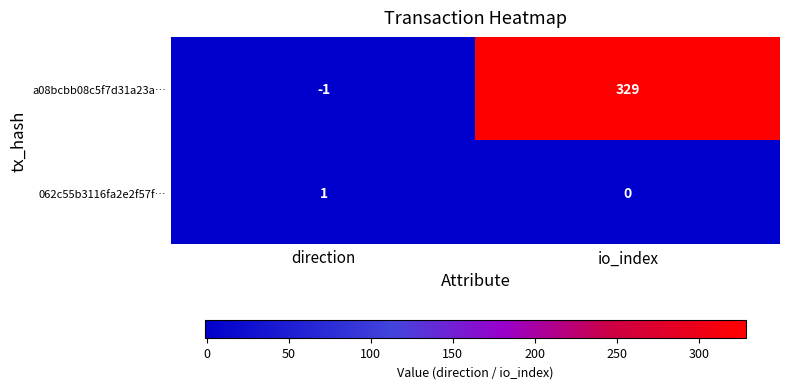

What is the difference between the maximum and minimum values in the a08bcbb08c5f7d31a23a… series?

330